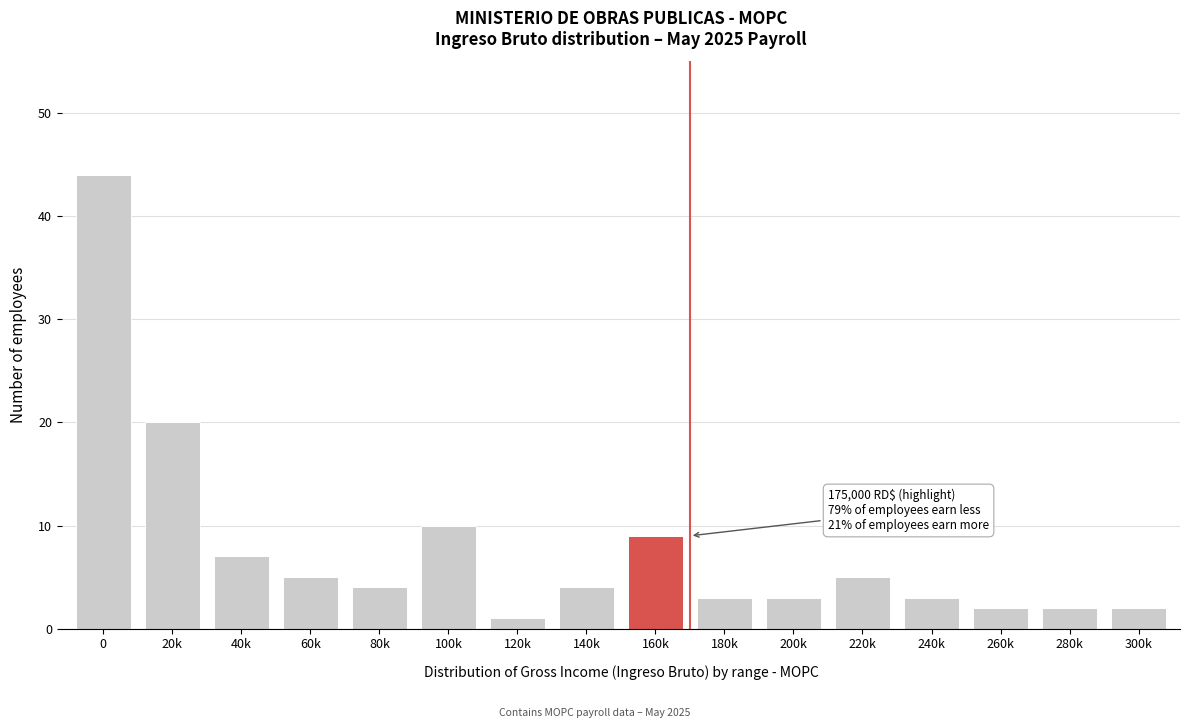

Reading right to left, what are all the values shown in this chart?

2	2	2	3	5	3	3	9	4	1	10	4	5	7	20	44